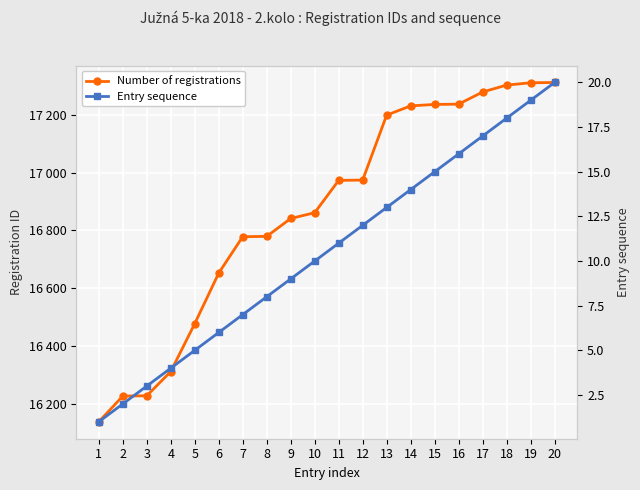

How many data points in Number of registrations are above 16973?

9